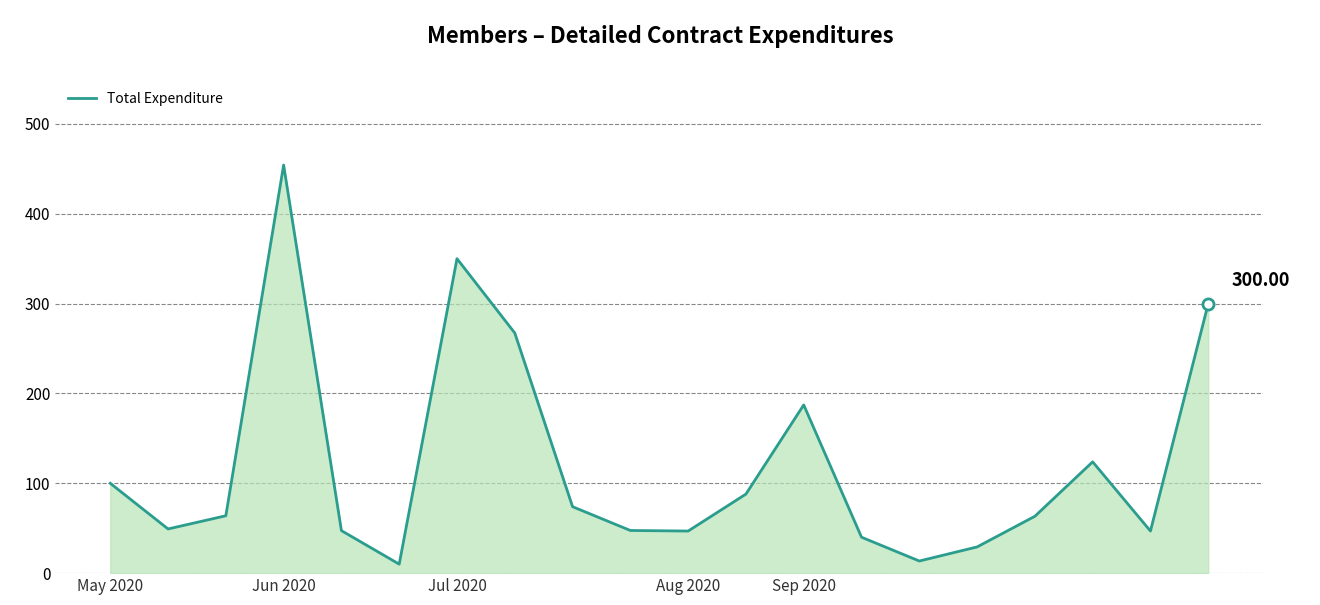

Which has a higher value, Sep 2020 or Jul 2020?

Jul 2020